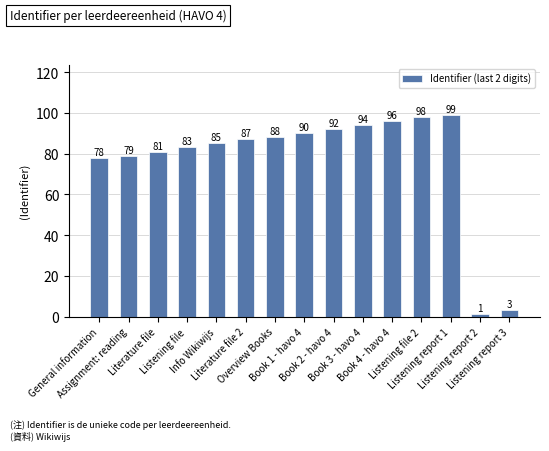

How many bars are there in total?

15